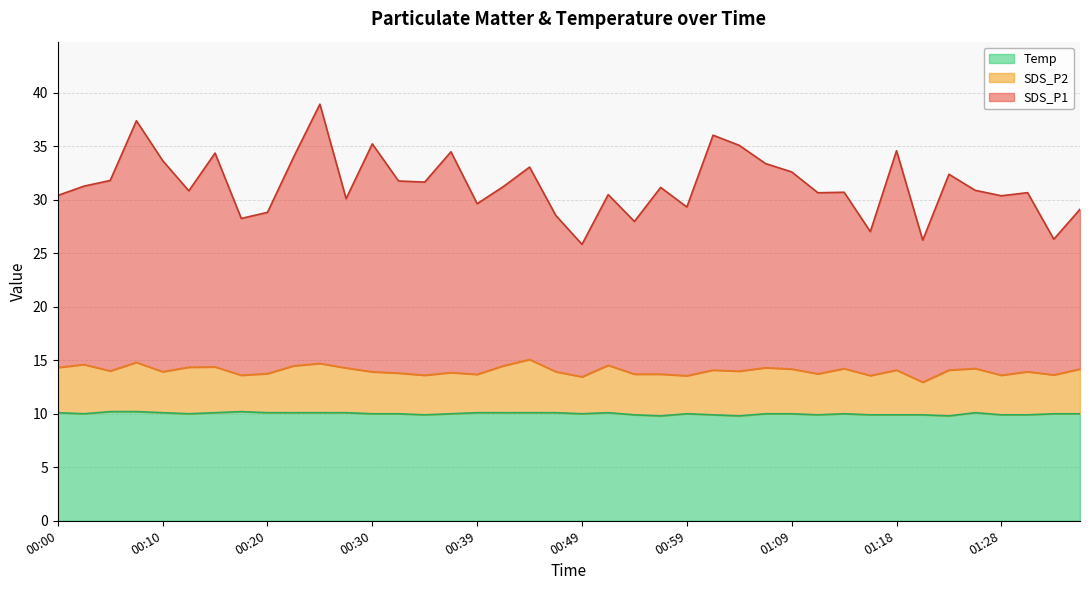

True or false: Temp and SDS_P1 intersect in this chart.

False